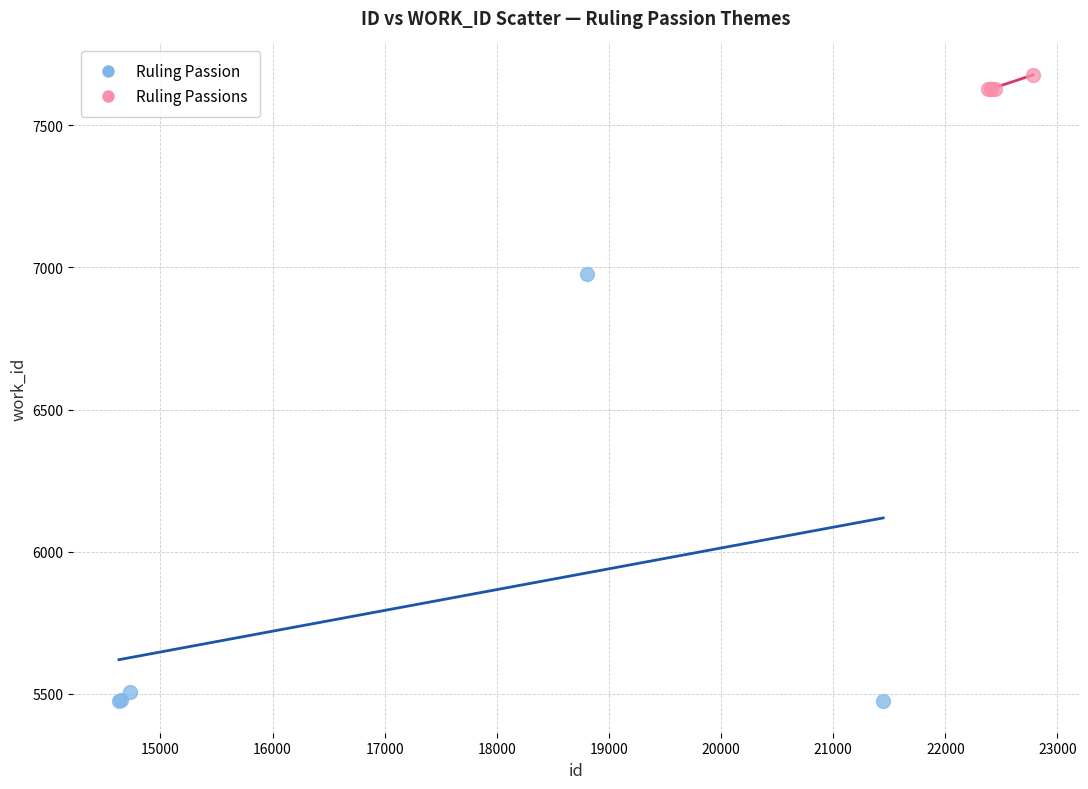

Which series has the largest Y range (max minus min)?

Ruling Passion